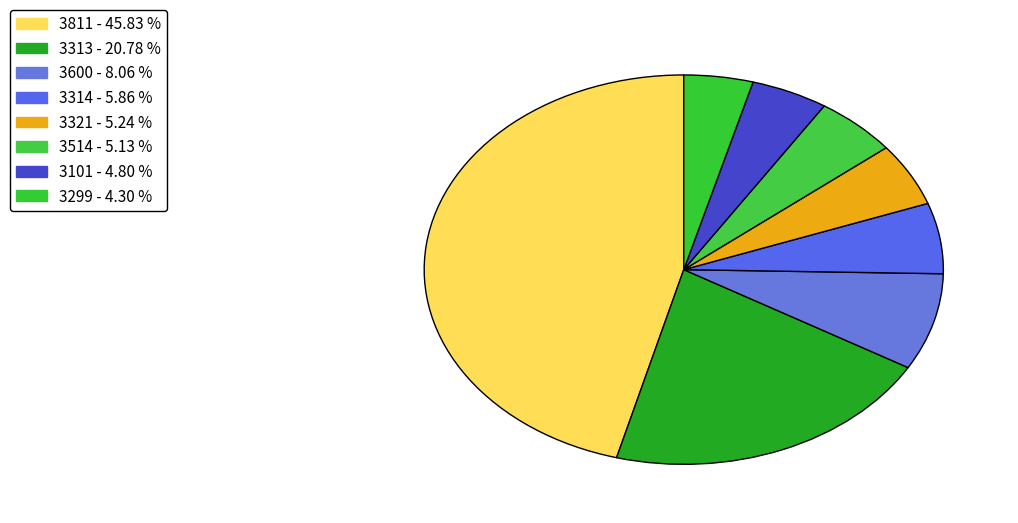

How many slices are in this pie chart?

8